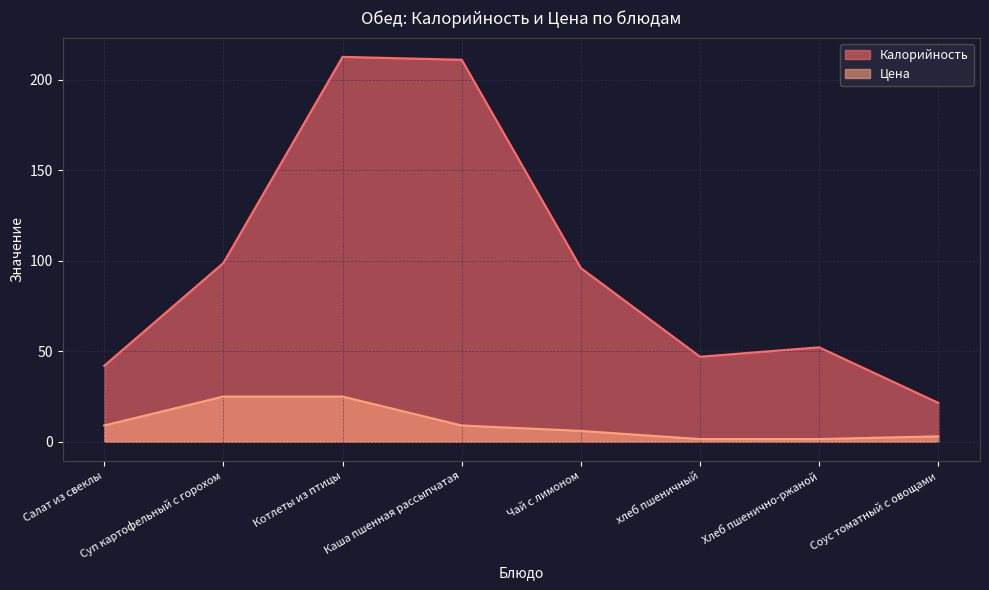

Does the chart have visible grid lines?

Yes